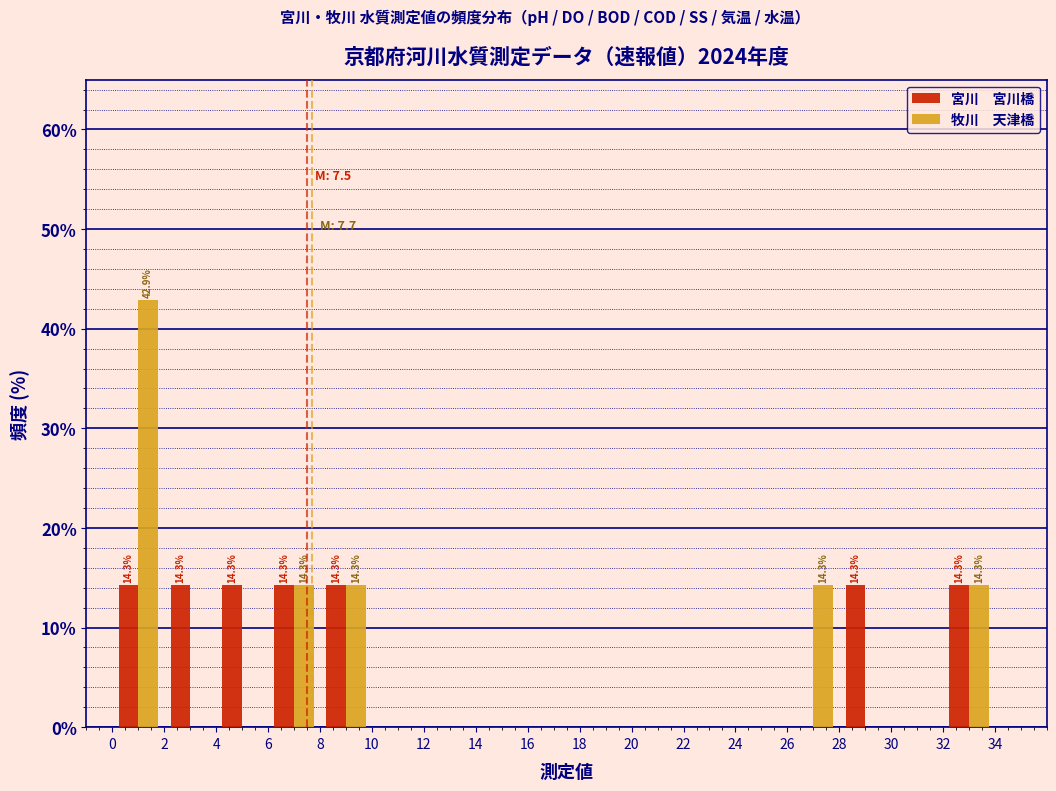

In the 牧川　天津橋 series, which range on the x-axis has the tallest bar?

0 to 2